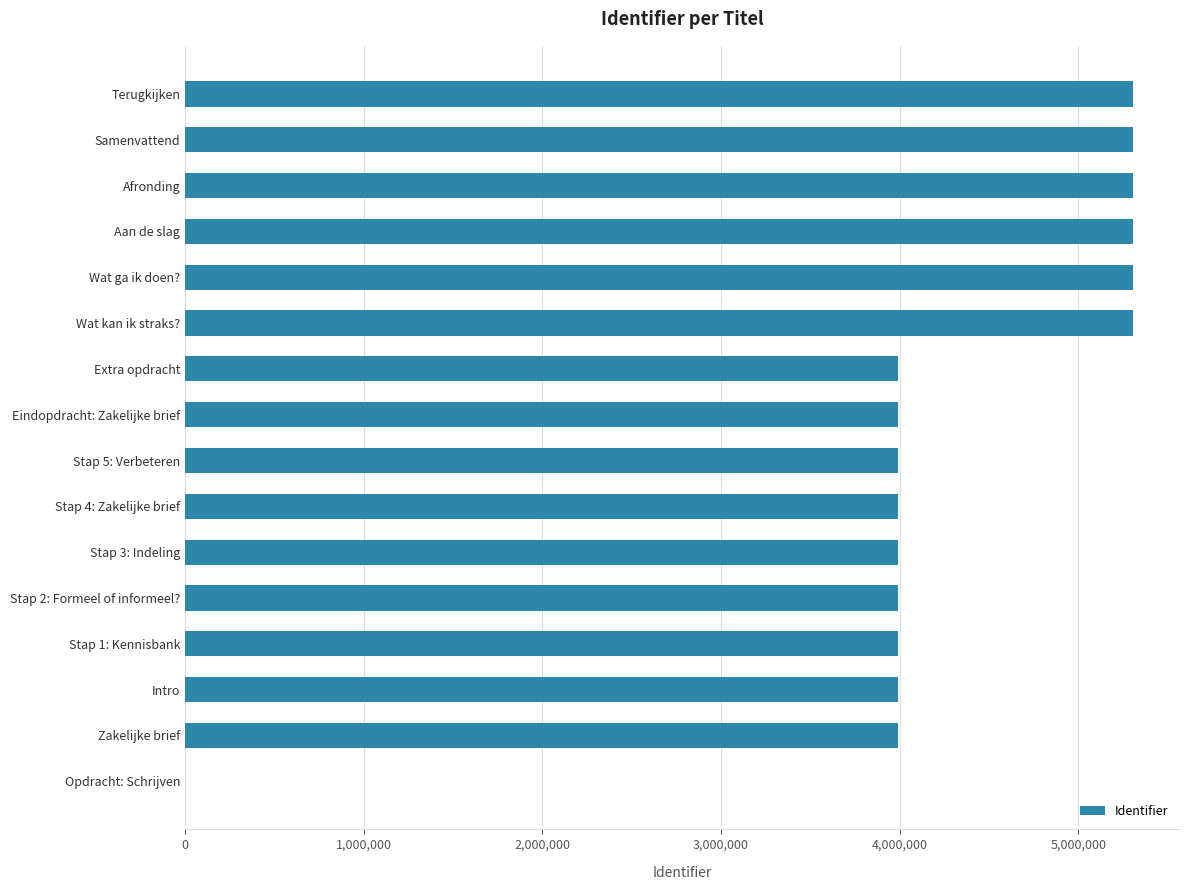

Which has a higher value, Opdracht: Schrijven or Stap 2: Formeel of informeel??

Stap 2: Formeel of informeel?